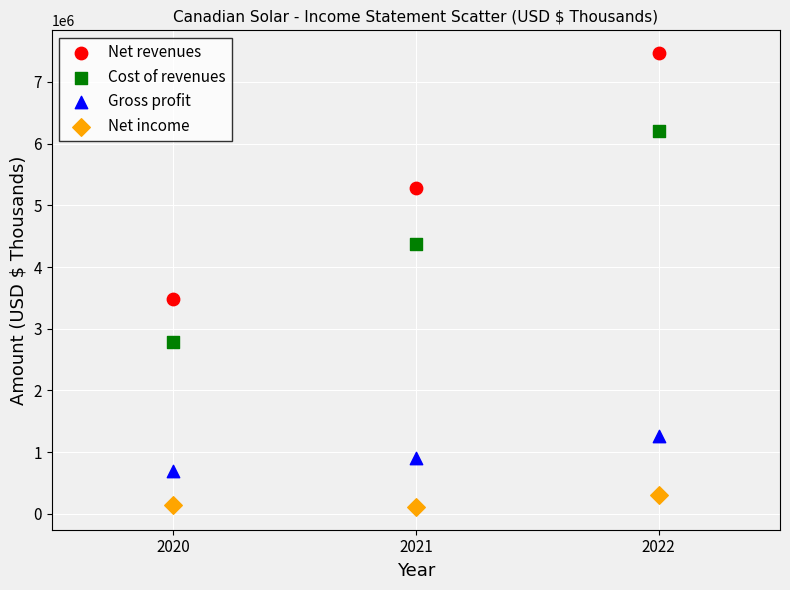

Which series has the widest spread of Y values?

Net revenues